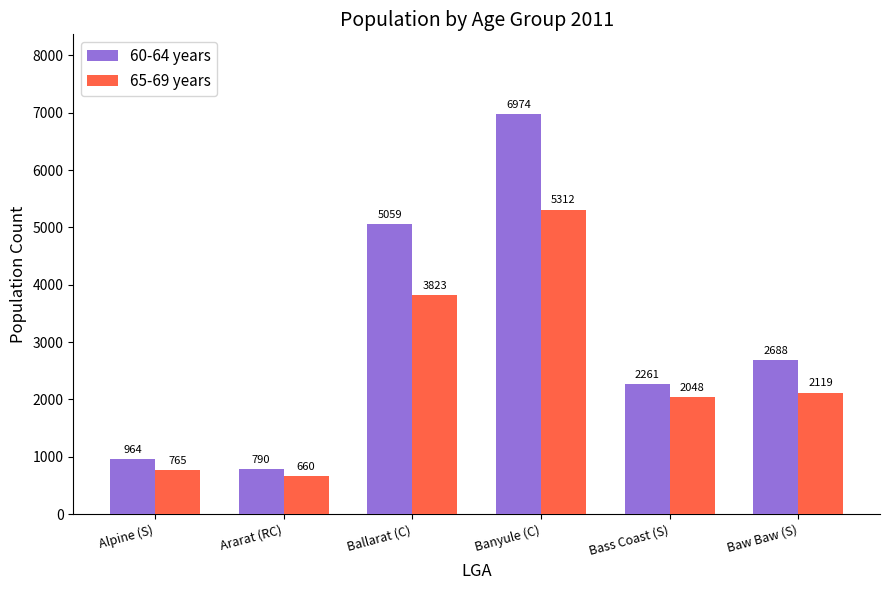

What is the label of the 3rd bar from the right?

Banyule (C)